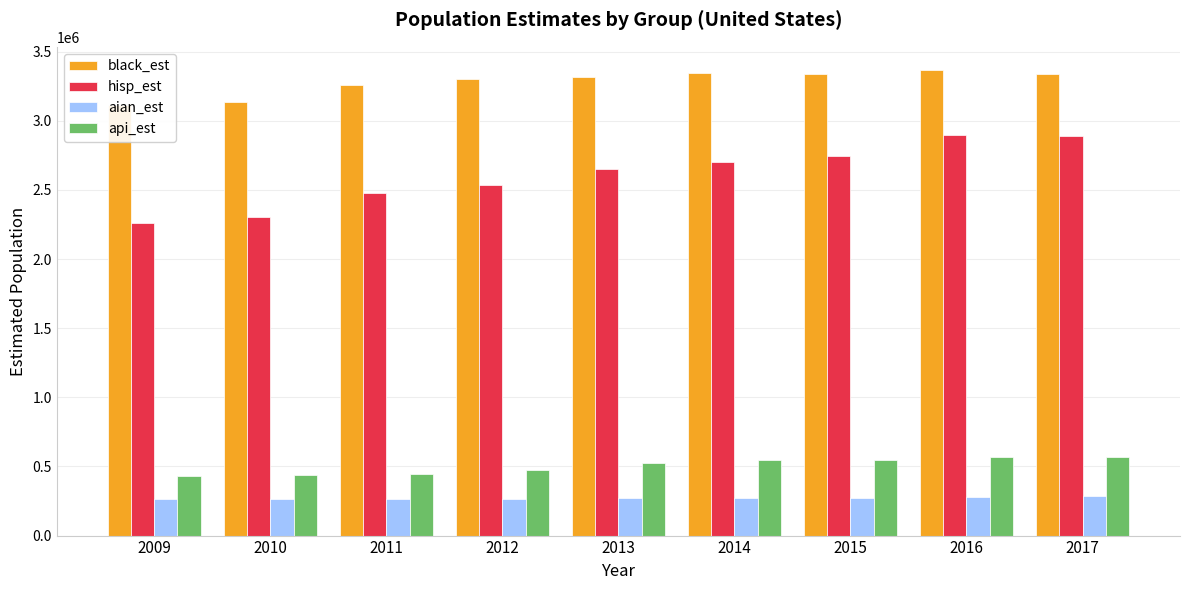

At which category is the sum across all series the highest?

2016